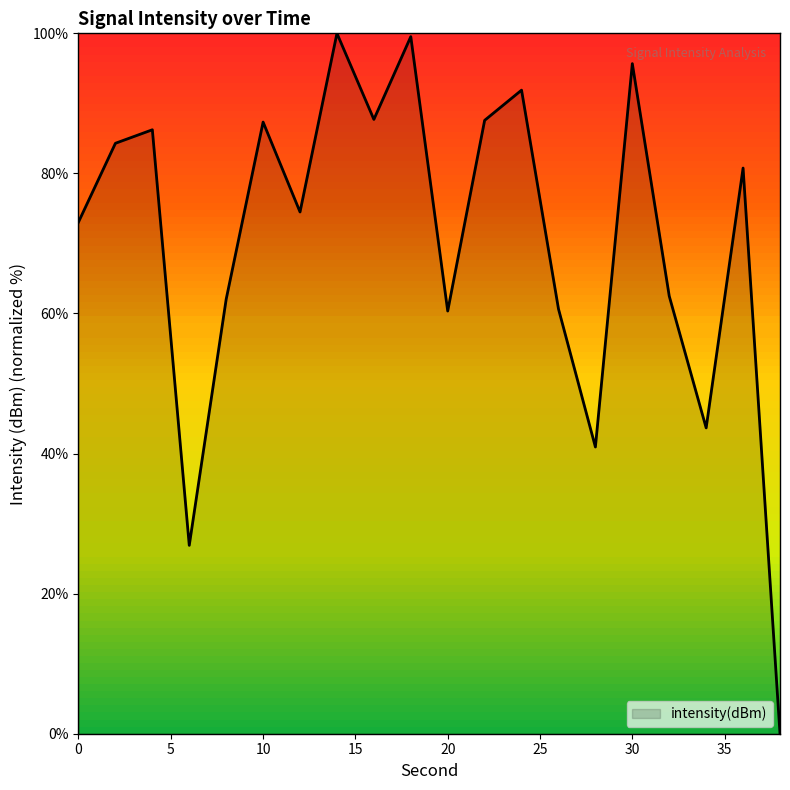

What is the greatest value displayed?

100.0